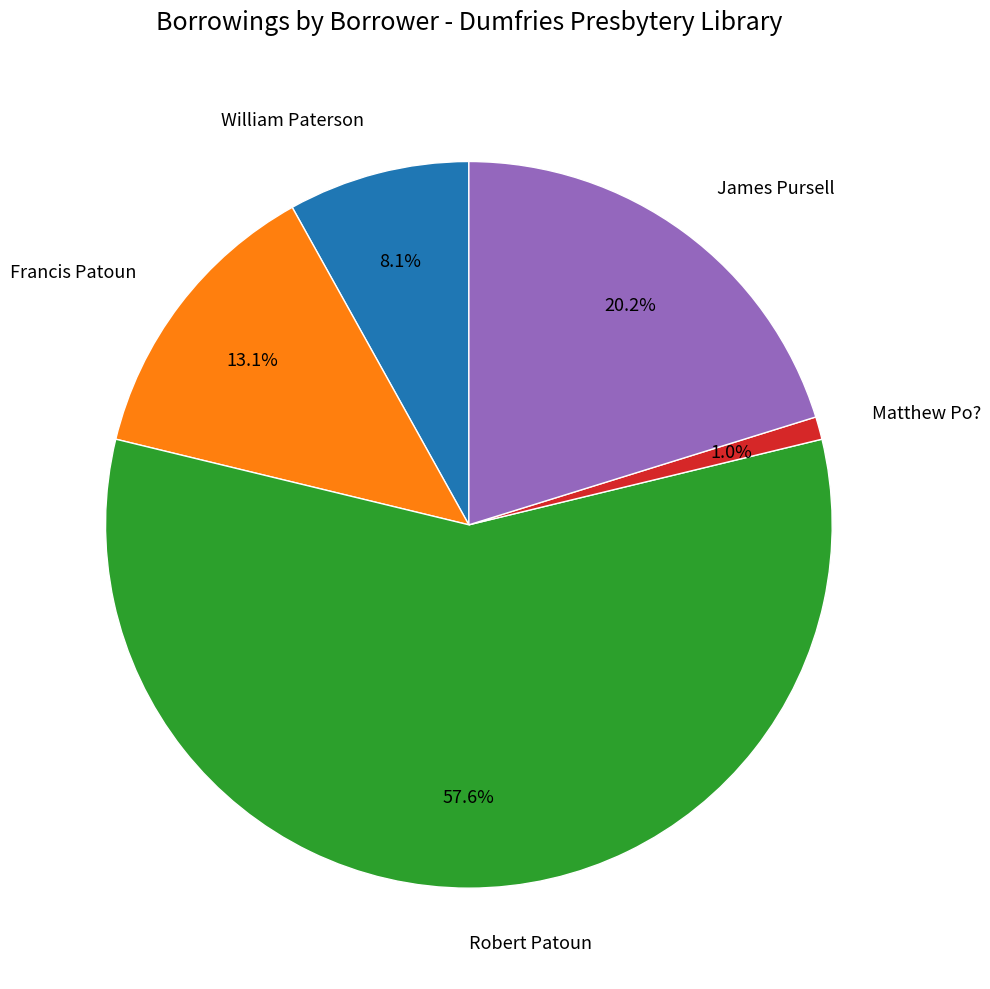

How many slices are in this pie chart?

5